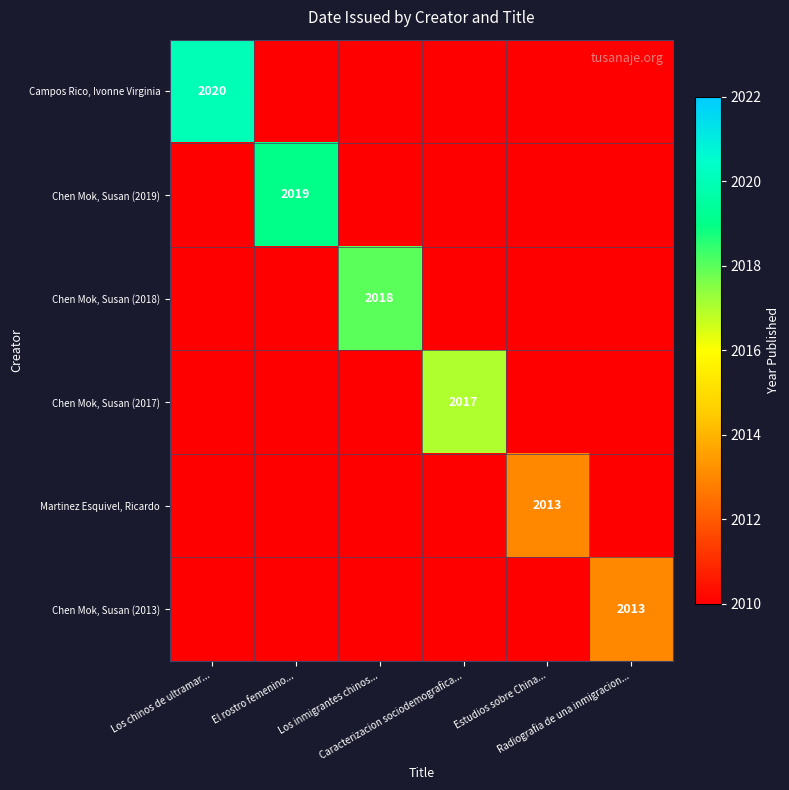

At which category is the sum across all series the highest?

Los chinos de ultramar...